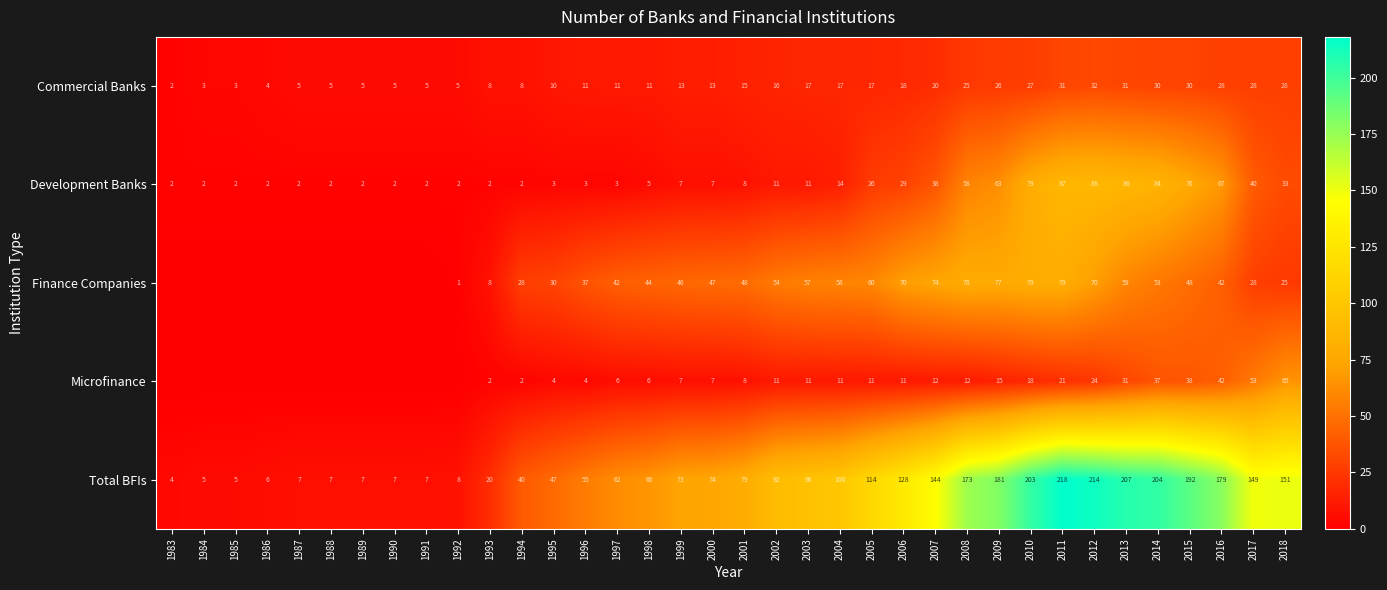

What is the sum of the Development Banks values at 1998 and 1990?

7